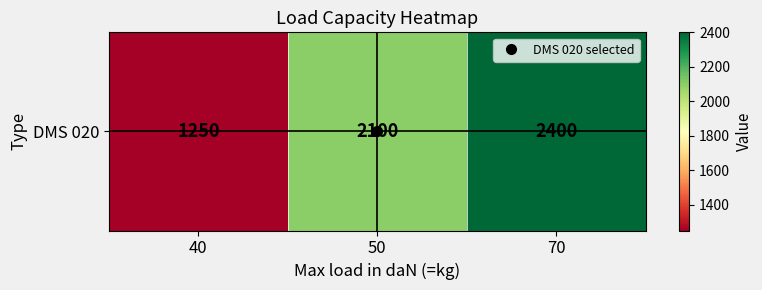

At which label does the data first exceed 2100?

70